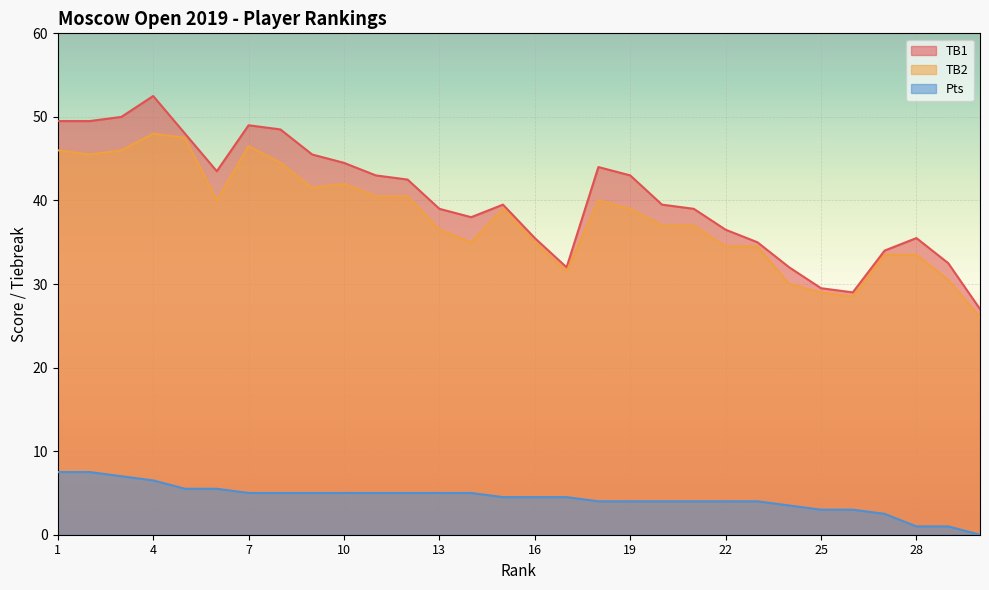

What value does the Pts series have at 14?

5.0